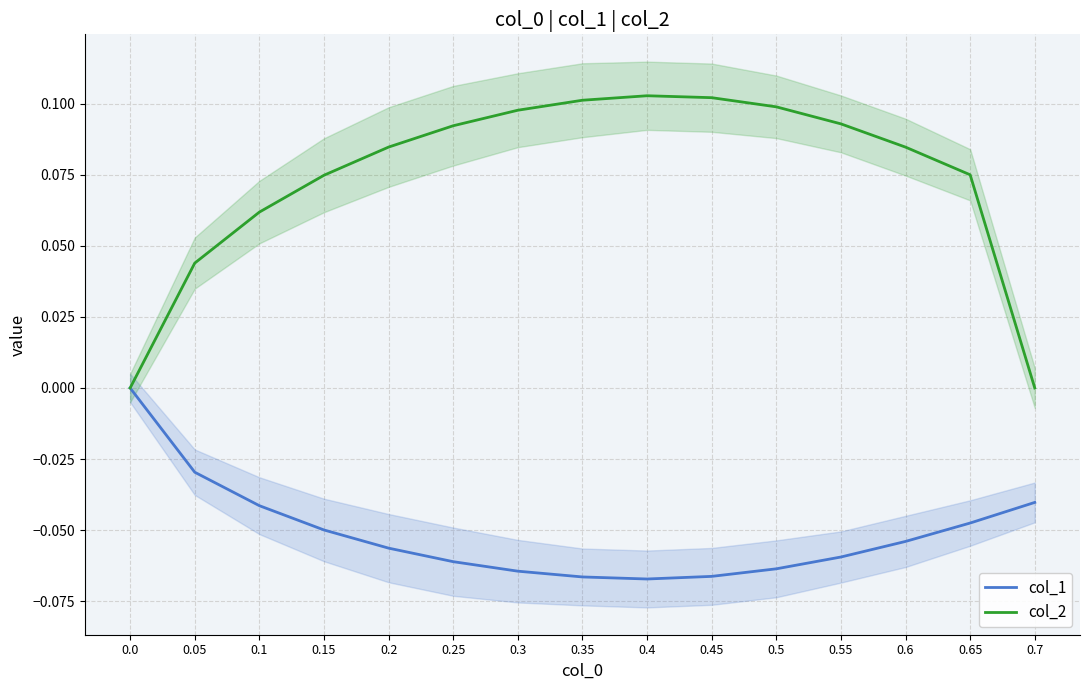

Which series changed the most between 0.35 and 0.5?

col_1